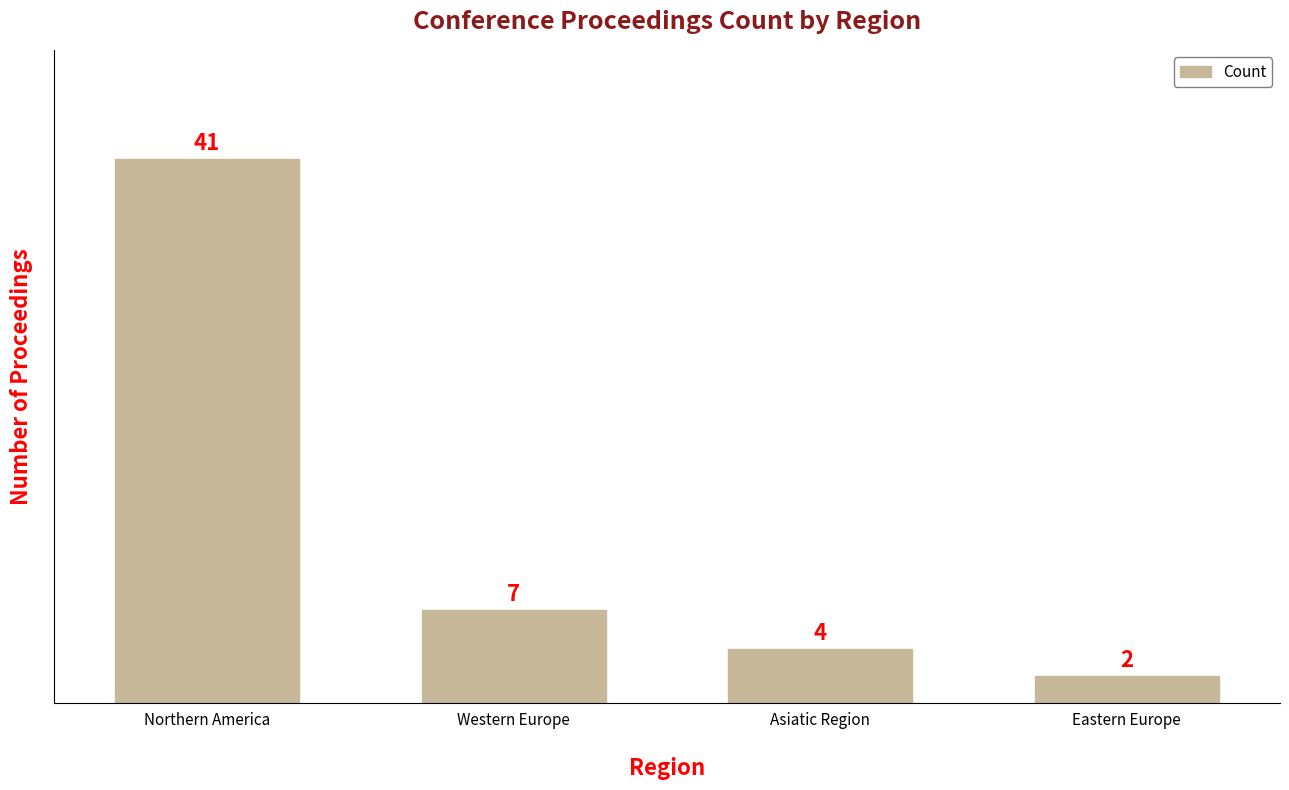

List the labels in order of value, largest first.

Northern America, Western Europe, Asiatic Region, Eastern Europe